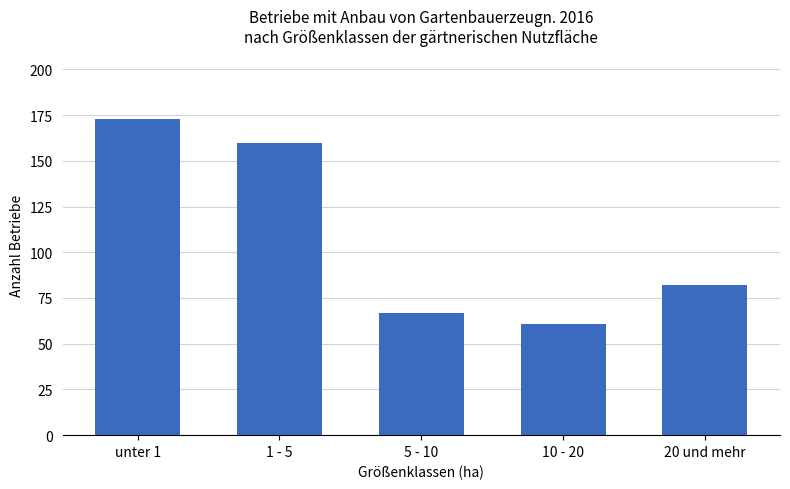

What is the difference between the maximum and minimum values?

112